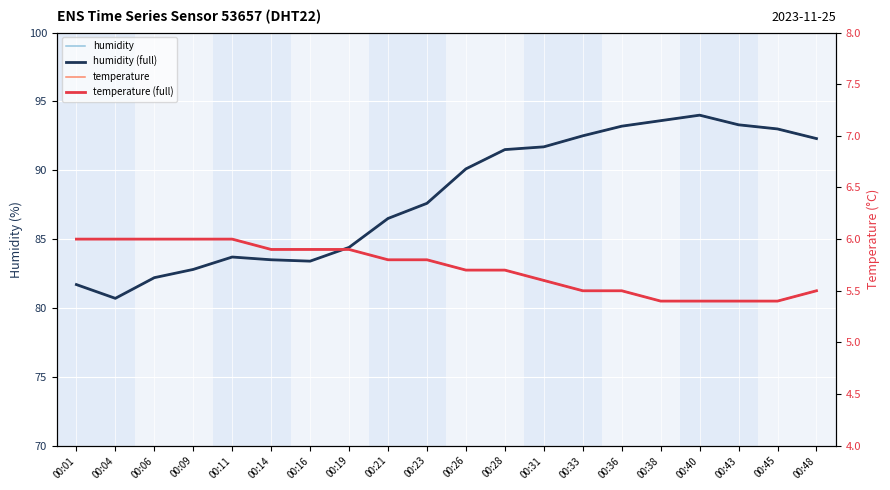

True or false: temperature and humidity cross at least once.

False